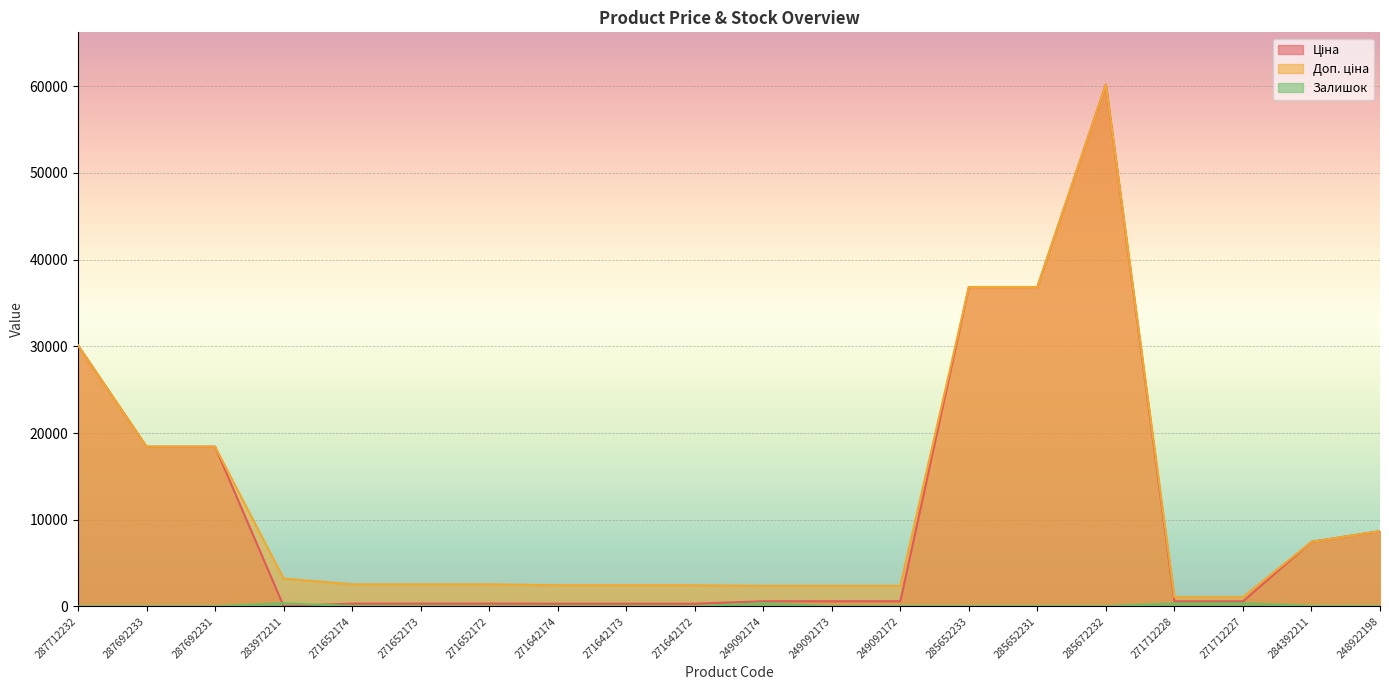

At 287692233, list the series in order from largest to smallest.

Ціна, Доп. ціна, Залишок